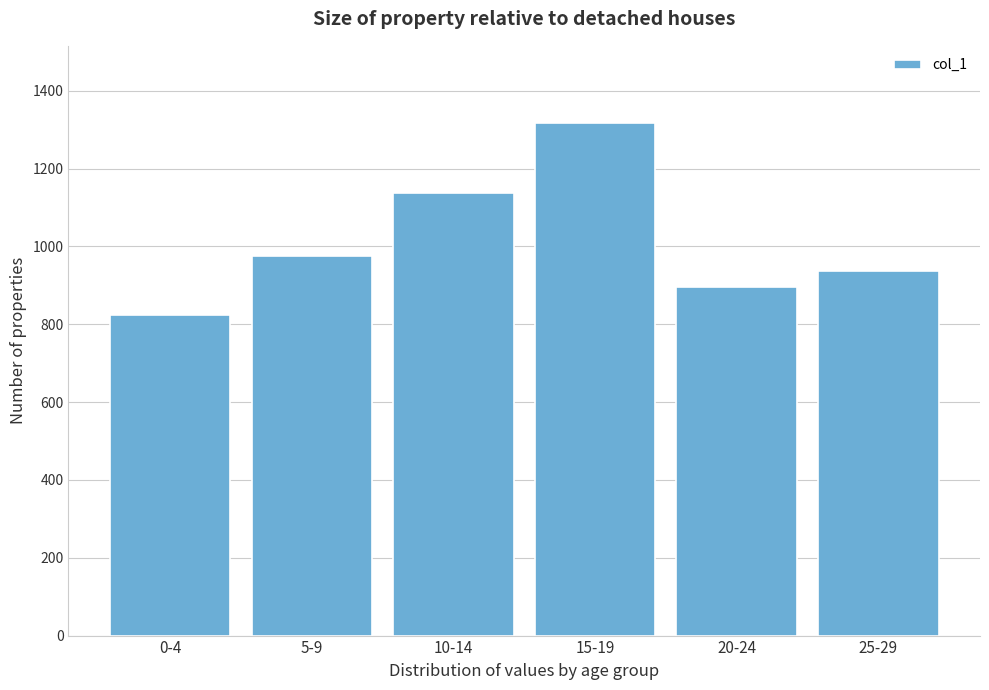

Reading left to right, list all the values displayed in this chart.

0-4=825	5-9=975	10-14=1137	15-19=1318	20-24=896	25-29=937